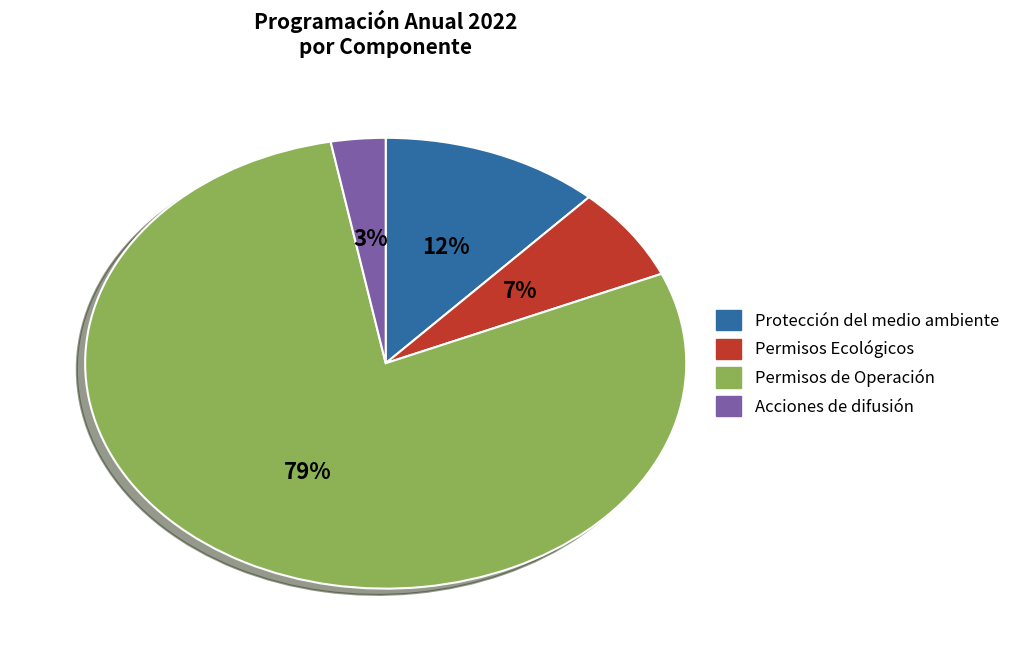

What percentage is the Acciones de difusión slice, to the nearest percent?

3%